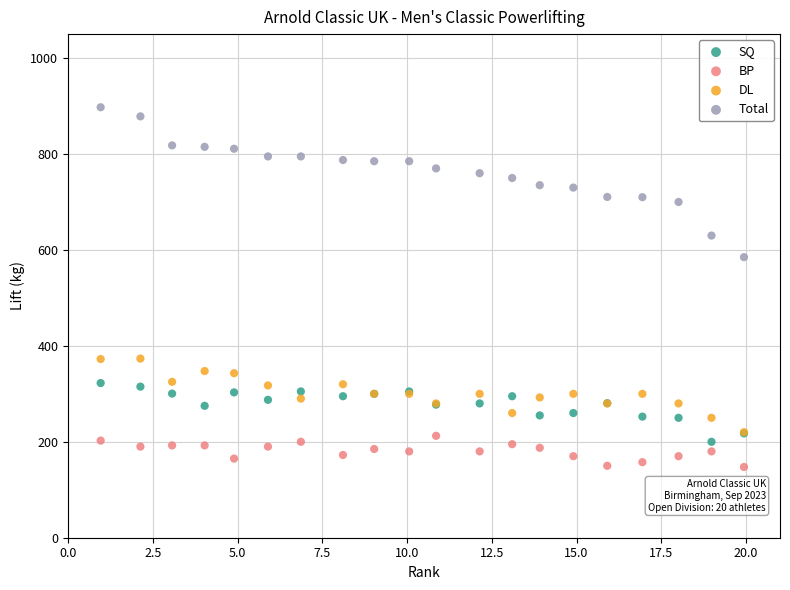

Across all series, what Y value is closest to 522?

585.0